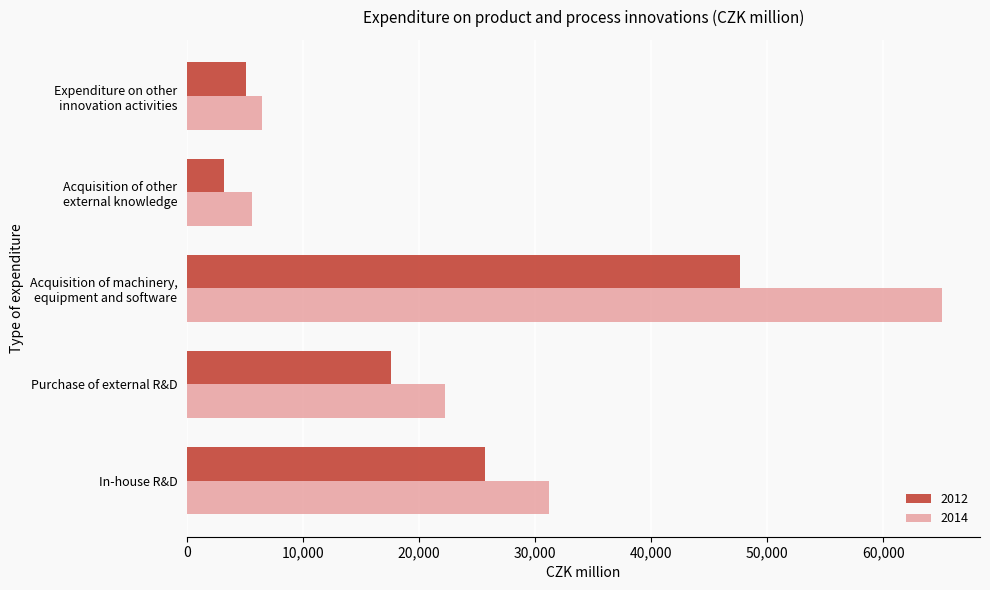

What is the difference between the second highest and minimum values in the 2014 series?

25651.8